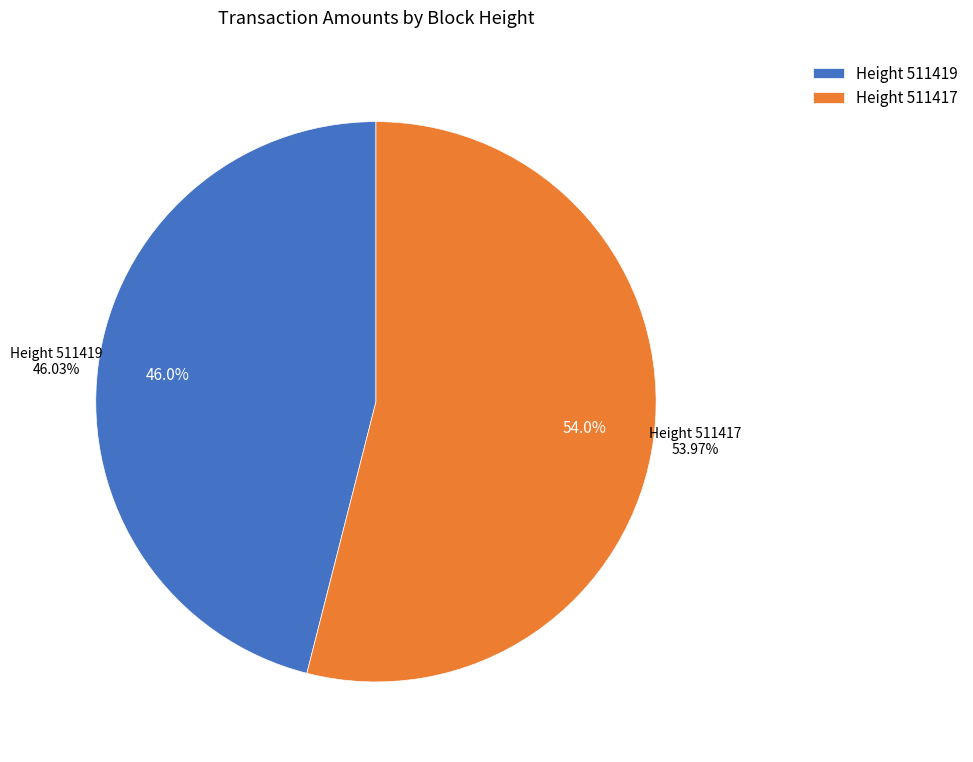

What percentage do 511419 and 511417 together represent?

100.0%